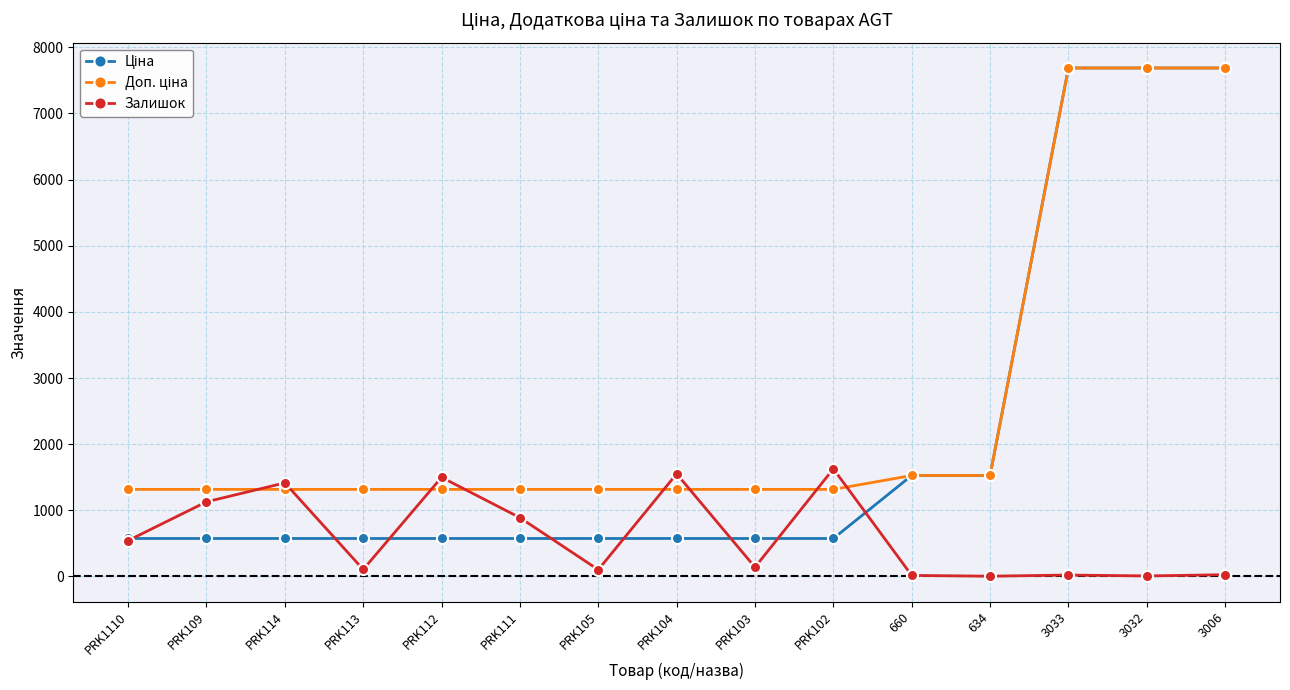

What is the total value across all series at PRK112?

3390.2